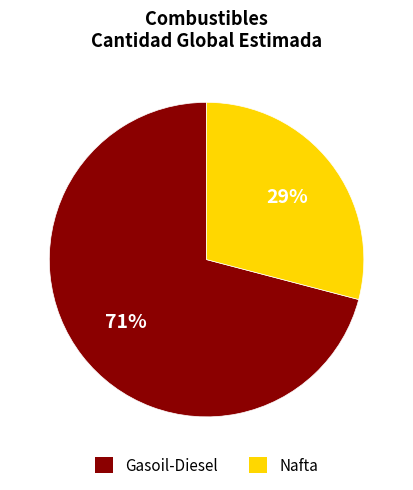

Does any single category account for the majority?

Yes